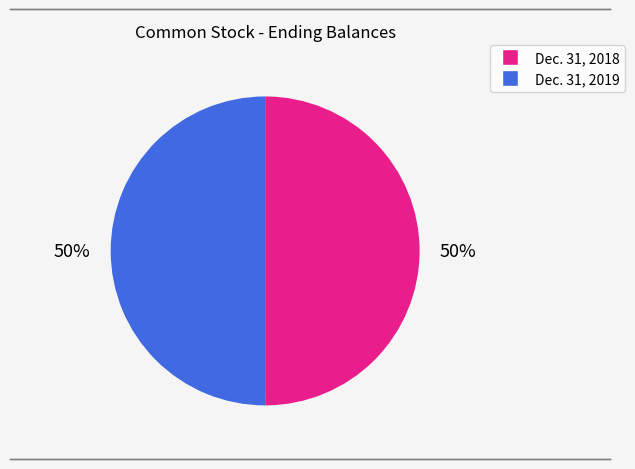

Combined, do Dec. 31, 2019 and Dec. 31, 2018 account for over 50%?

Yes